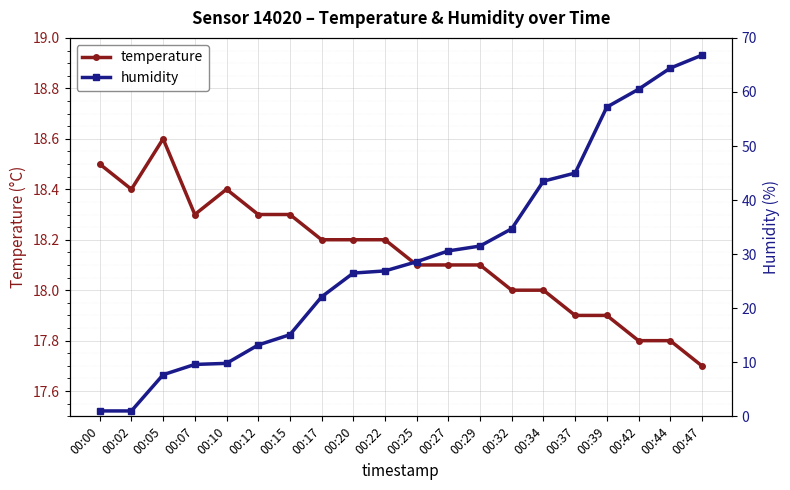

At which category does temperature reach its first local valley?

00:02